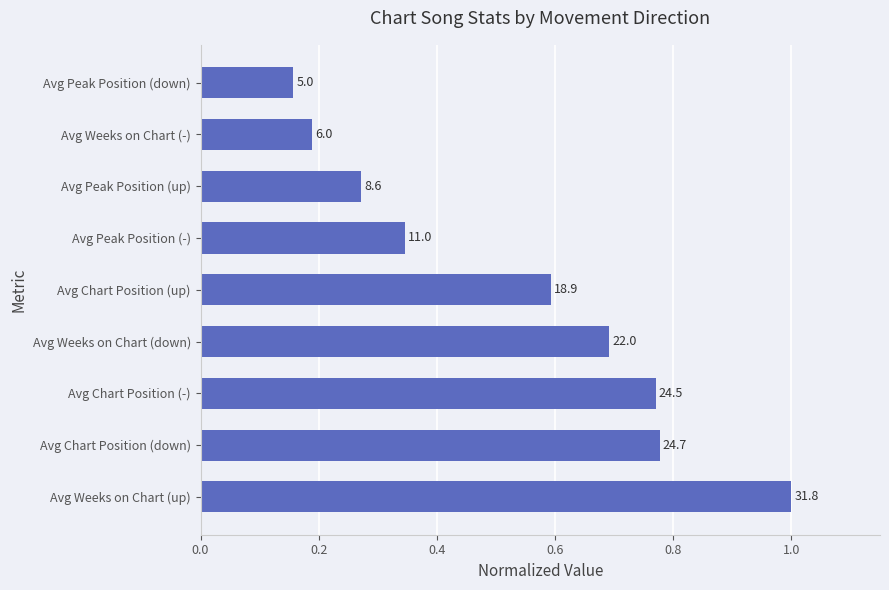

What is the difference between the second highest and second lowest values?

0.6